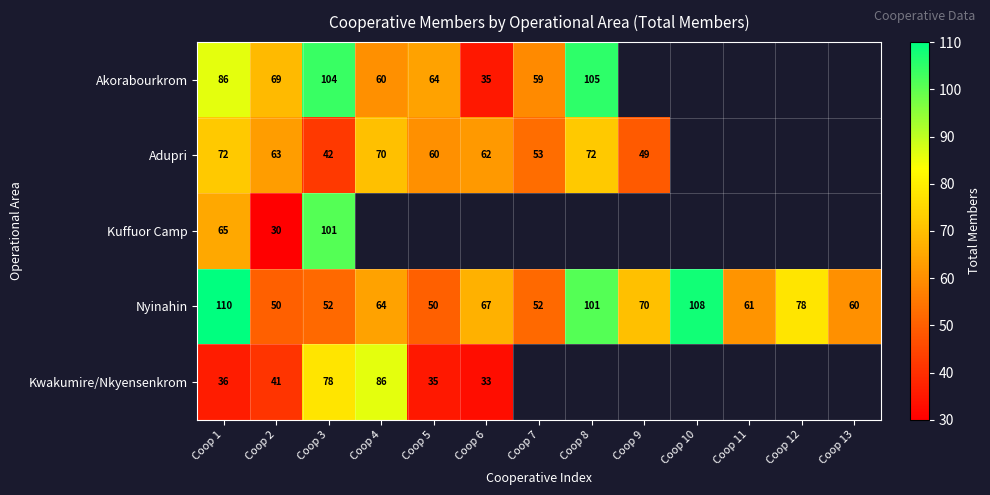

Read the Nyinahin value at Coop 1.

110